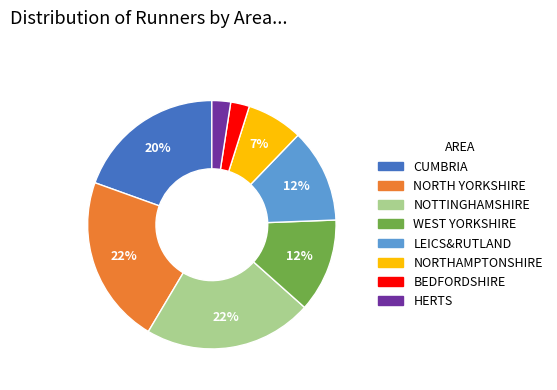

To the nearest percent, what portion does NORTHAMPTONSHIRE represent?

7%